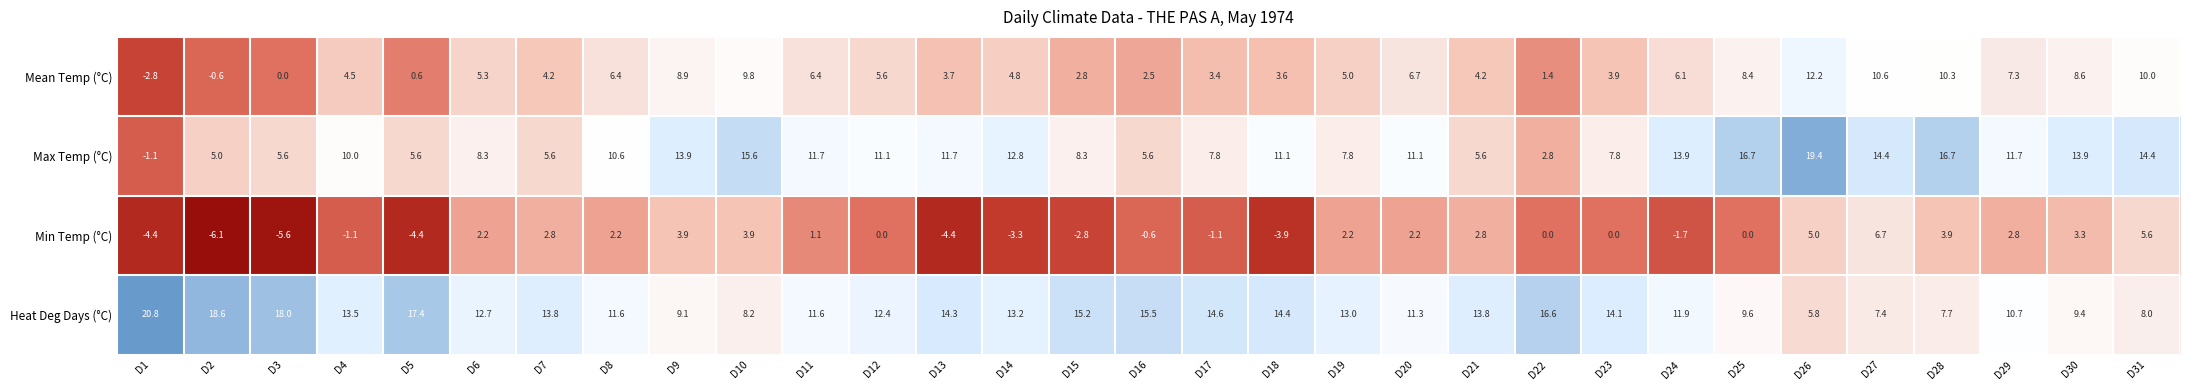

What is the difference between the highest and lowest values at D23?

14.1